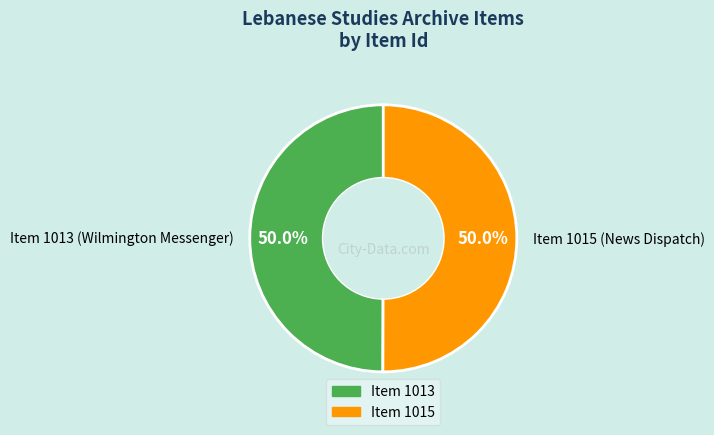

What is the ratio of the value at Item 1015 (News Dispatch) to the value at Item 1013 (Wilmington Messenger)?

1.0